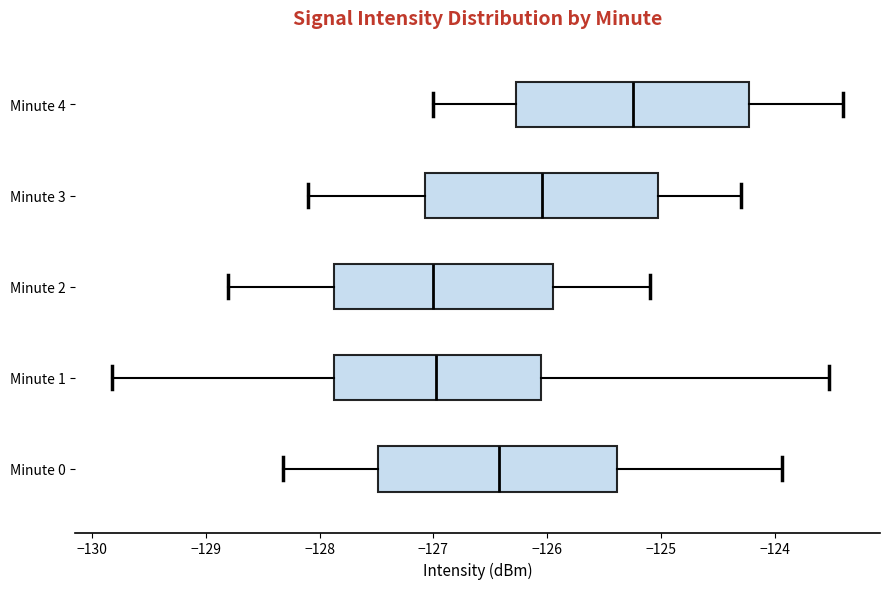

Reading bottom to top, read every box against the x-axis: the position of its median line, the range the box covers, and the ends of its whiskers. The values are not printed on the chart, so give them approximately, as read against the axis.

Minute 0: median -126.4, box -127.5 to -125.4, whiskers -128.3 to -123.9
Minute 1: median -127.0, box -127.9 to -126.1, whiskers -129.8 to -123.5
Minute 2: median -127.0, box -127.9 to -125.9, whiskers -128.8 to -125.1
Minute 3: median -126.0, box -127.1 to -125.0, whiskers -128.1 to -124.3
Minute 4: median -125.2, box -126.3 to -124.2, whiskers -127.0 to -123.4